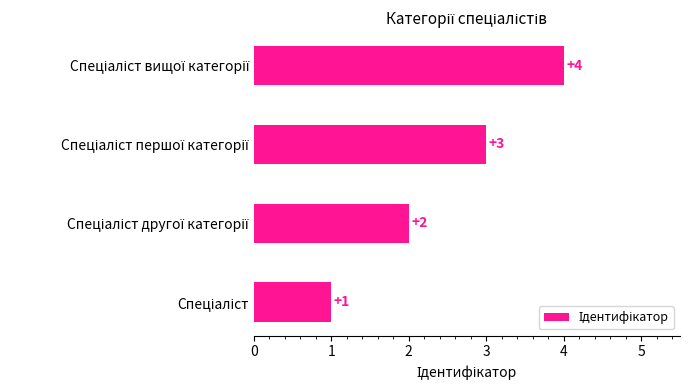

What is the sum of all values?

10